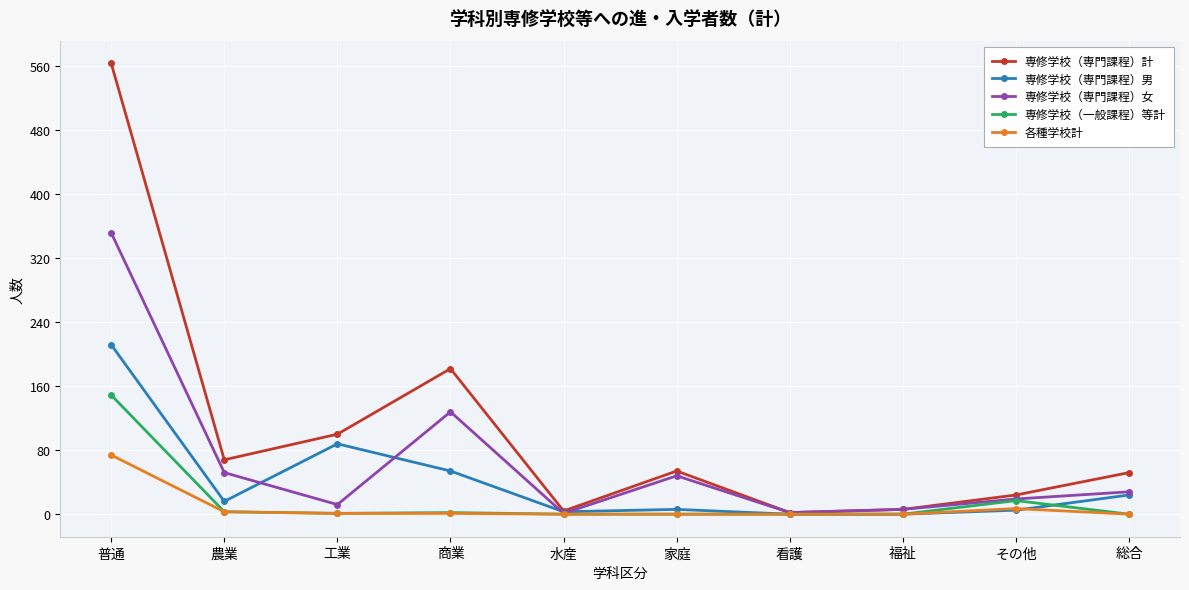

The 各種学校計 series shows 1 at 工業. True or false?

True